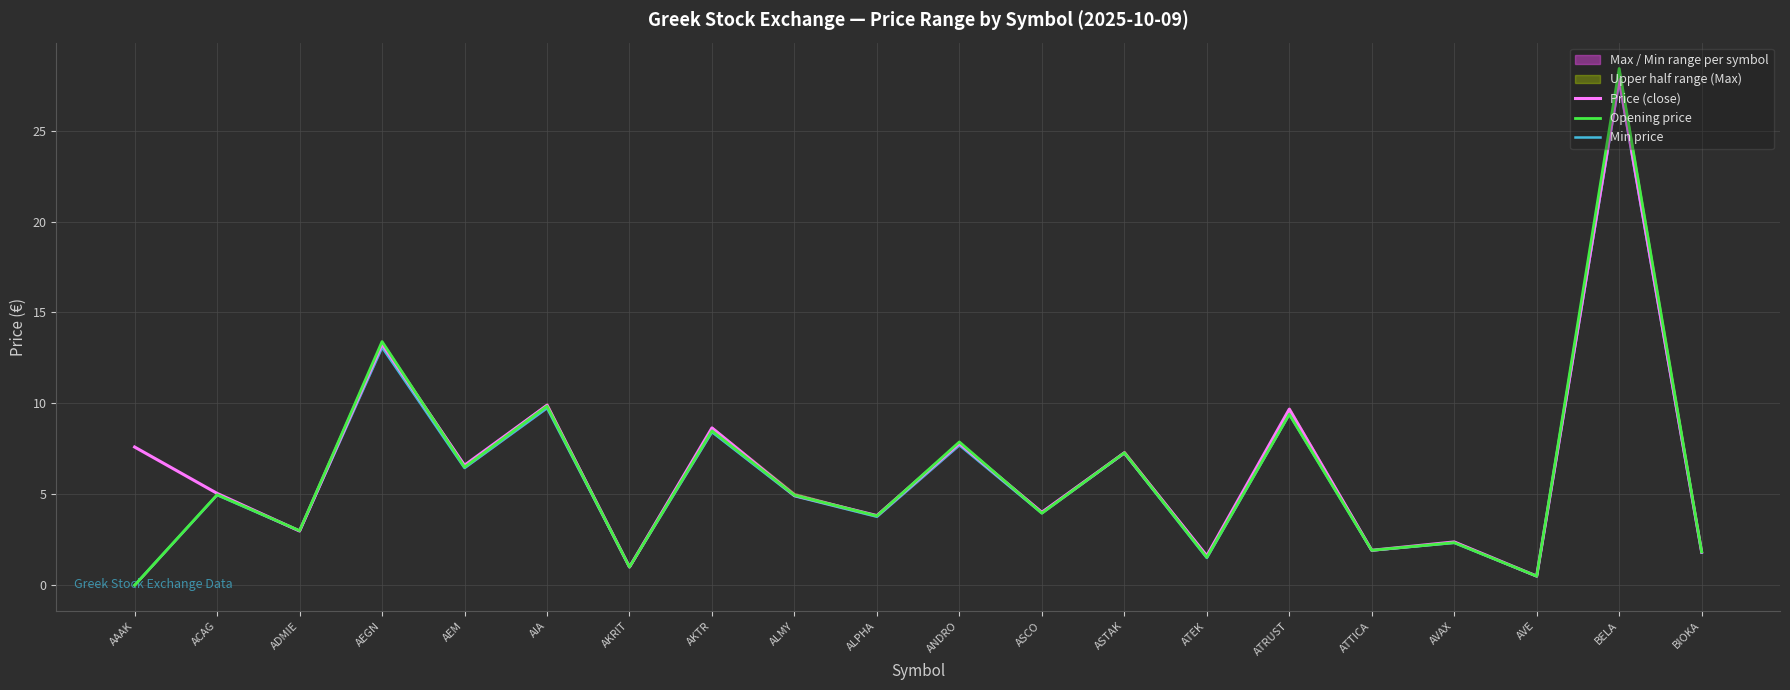

Reading left to right, extract all data points from this chart.

Price (close): 7.6	5.0	3.0	13.3	6.6	9.9	1.0	8.7	4.9	3.8	7.8	4.0	7.3	1.6	9.7	1.9	2.4	0.5	27.8	1.8
Opening price: 0.0	5.0	3.0	13.4	6.5	9.8	1.0	8.5	5.0	3.8	7.9	4.0	7.3	1.5	9.4	1.9	2.3	0.5	28.4	1.8
Min price: 0.0	5.0	3.0	13.1	6.4	9.7	1.0	8.4	4.9	3.8	7.7	4.0	7.3	1.5	9.4	1.9	2.3	0.5	27.7	1.8